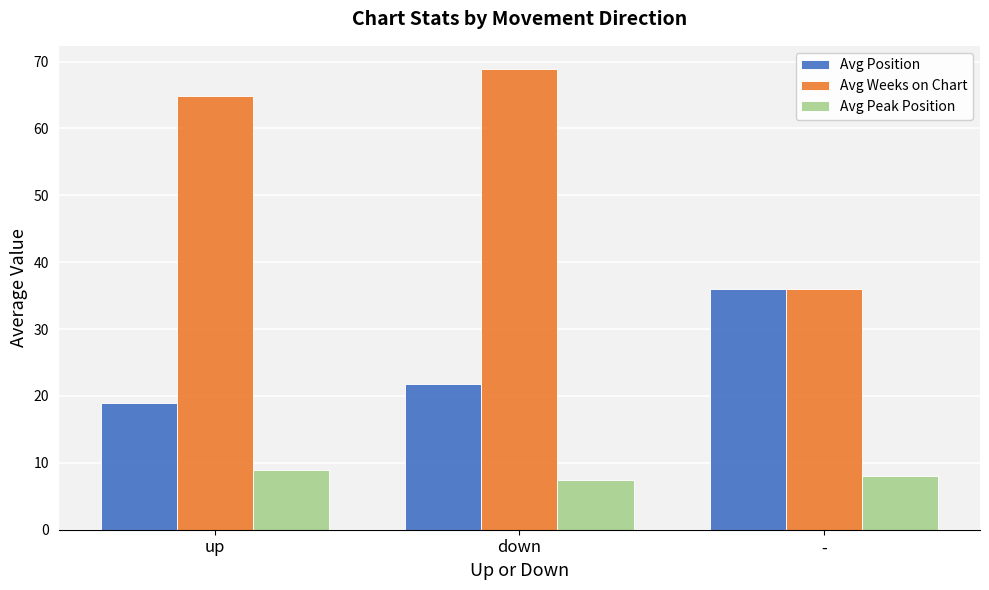

List the series in order of their overall mean, highest first.

Avg Weeks on Chart, Avg Position, Avg Peak Position